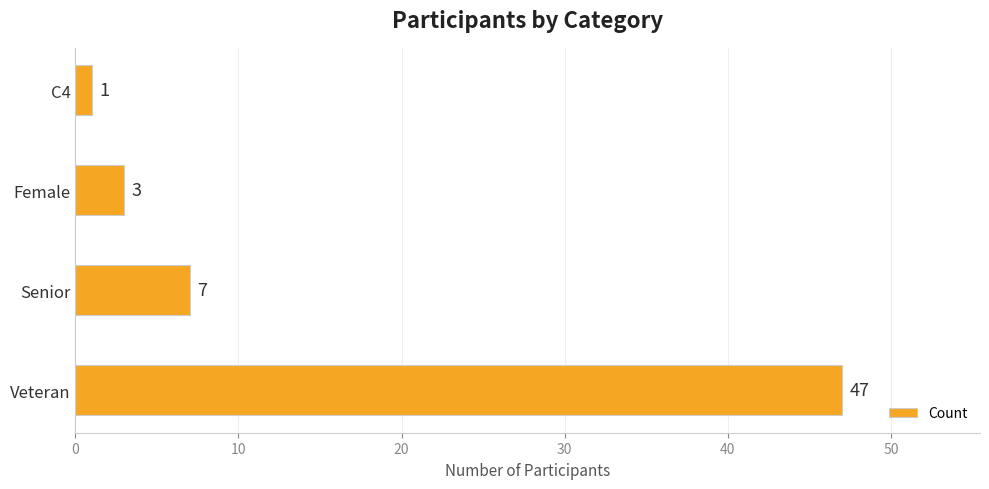

What is the greatest value displayed?

47